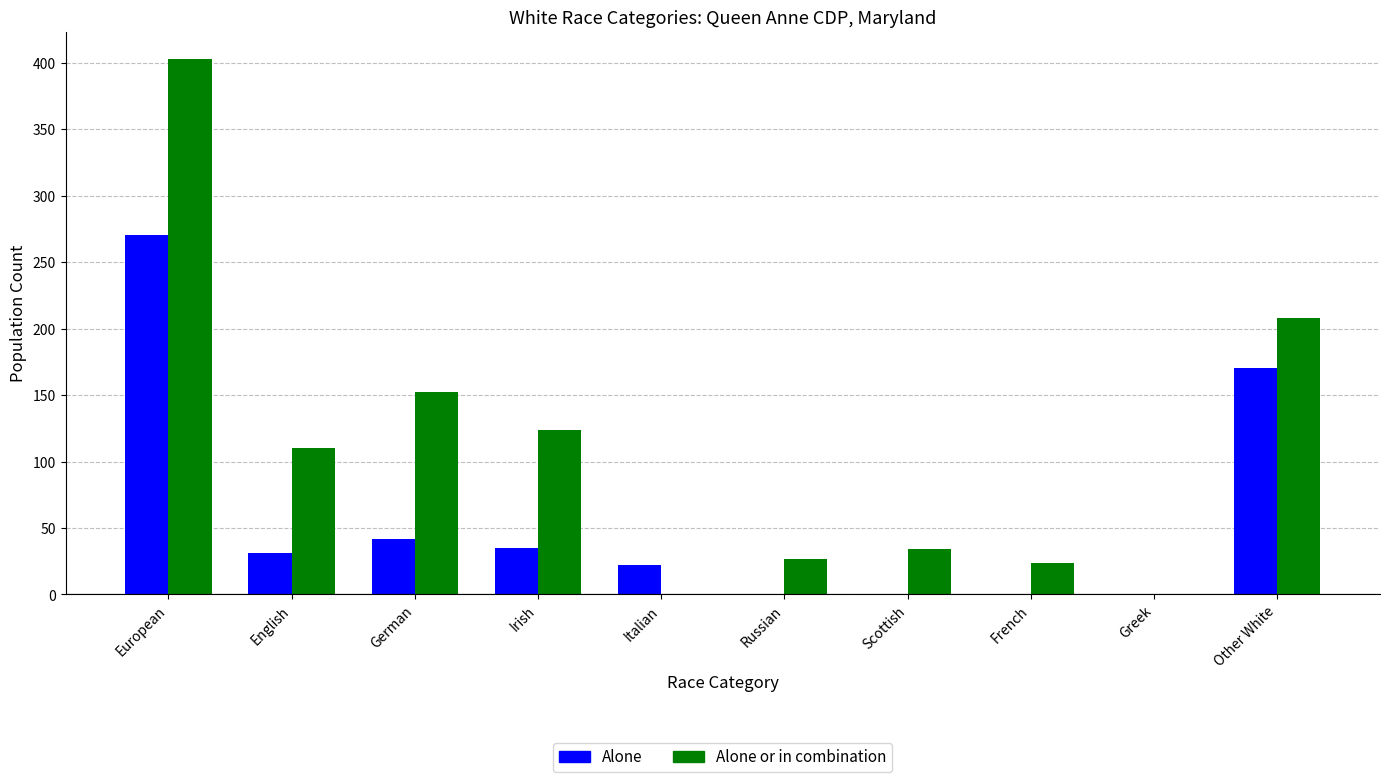

What is the sum of all Alone or in combination values?

1082